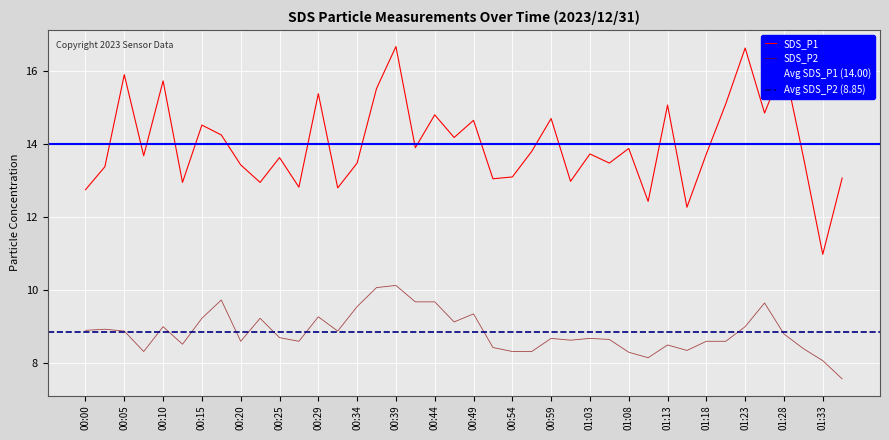

True or false: SDS_P2 and SDS_P1 cross at least once.

False